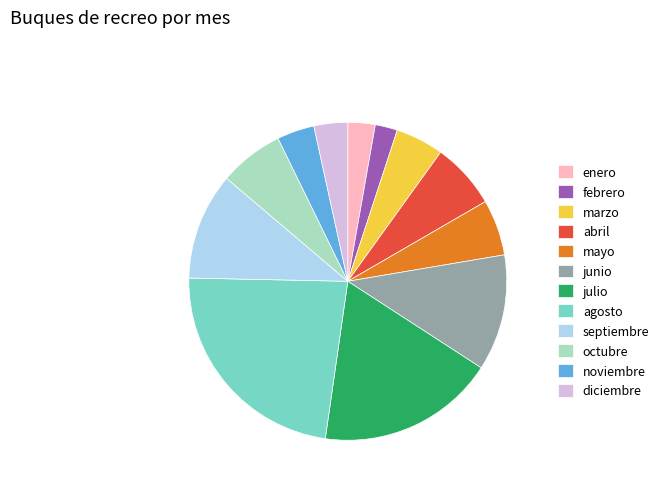

Is the sum of febrero and junio greater than half?

No